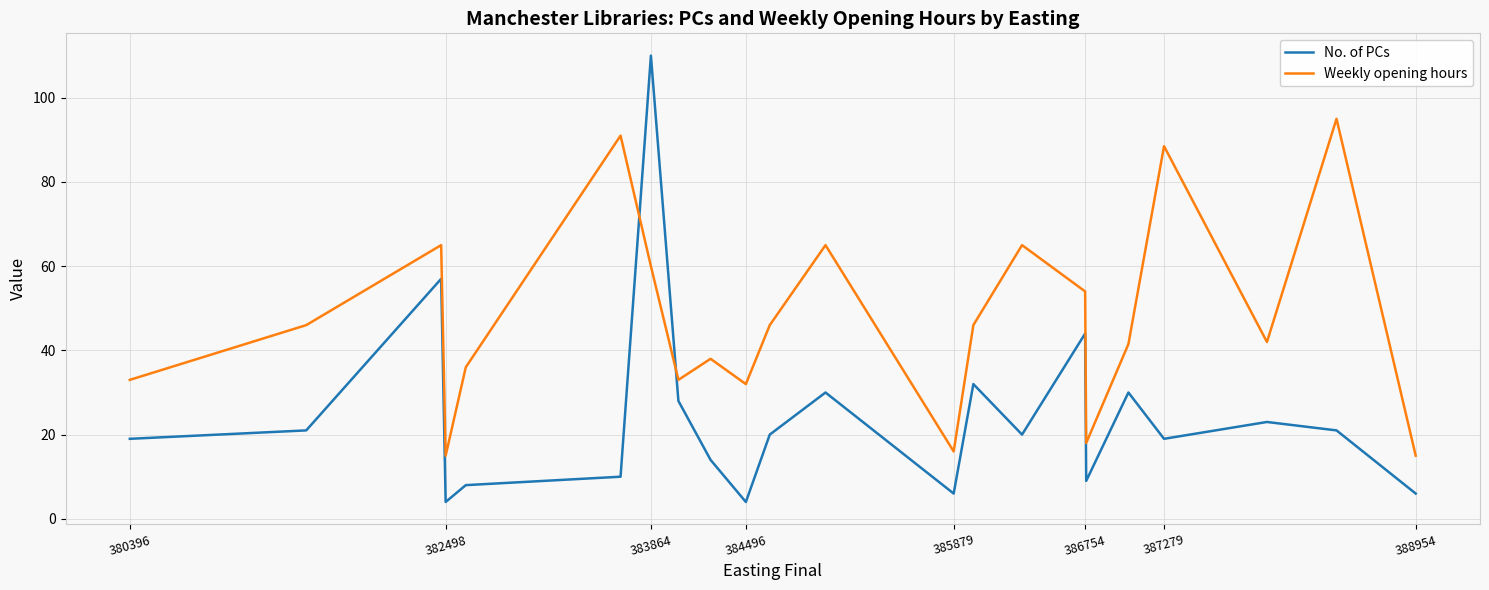

Which series has the widest spread of values?

No. of PCs